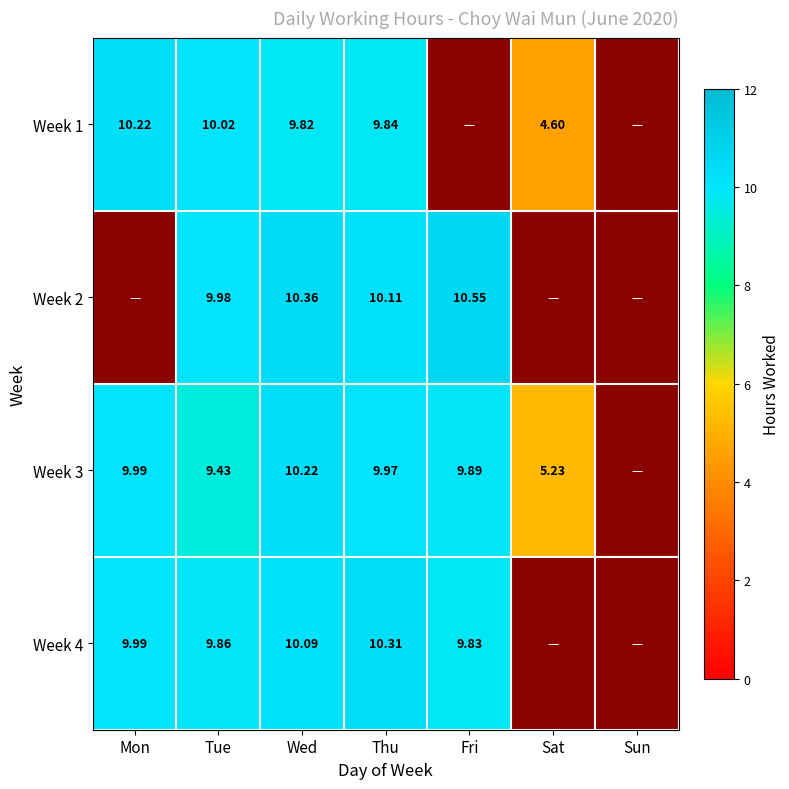

Is the value of Week 4 at Mon greater than the value of Week 3 at Fri?

Yes